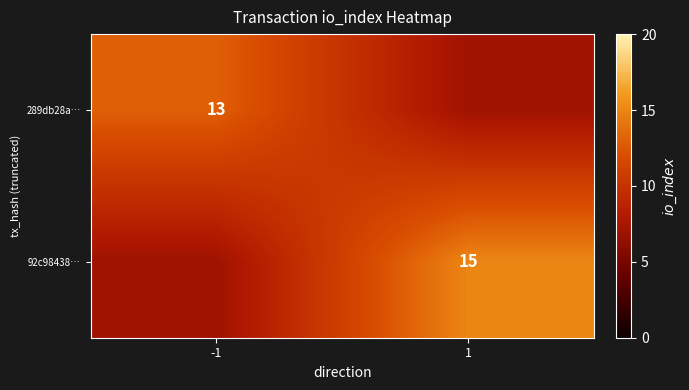

How many data points does each series have?

2